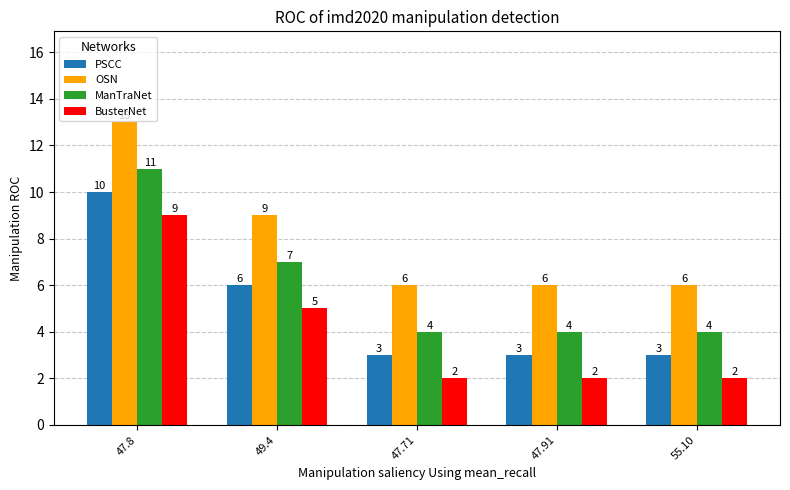

How many groups of bars are there?

5